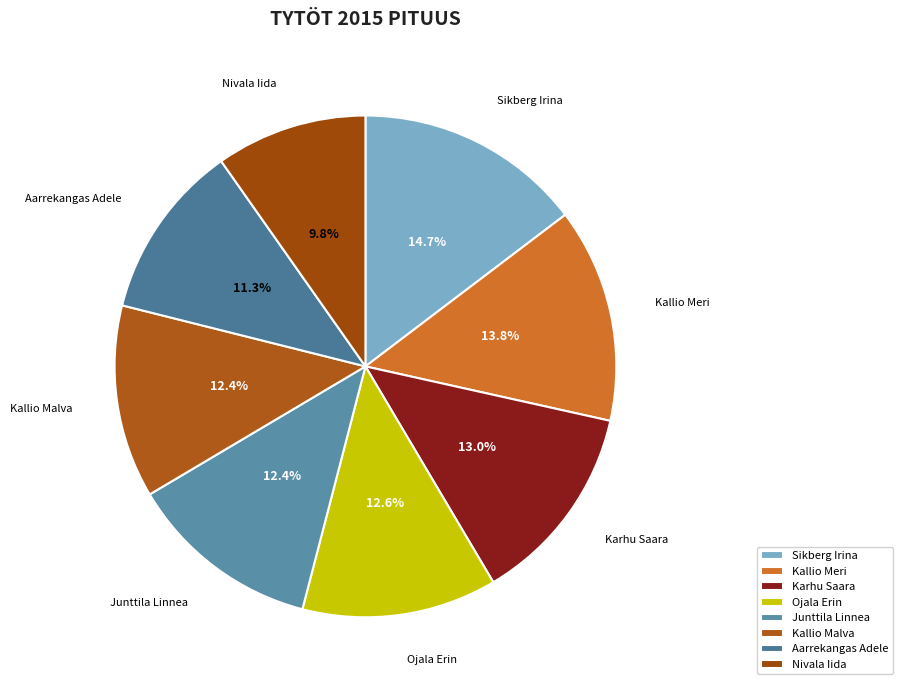

Is Karhu Saara the majority of the pie?

No